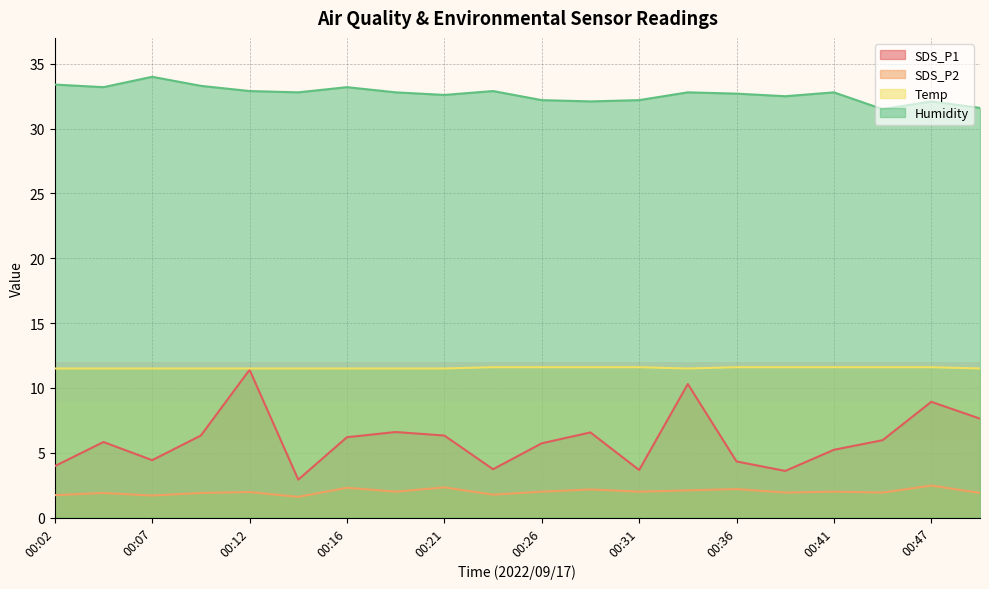

Between 00:02 and 00:36, which series saw the biggest shift?

Humidity